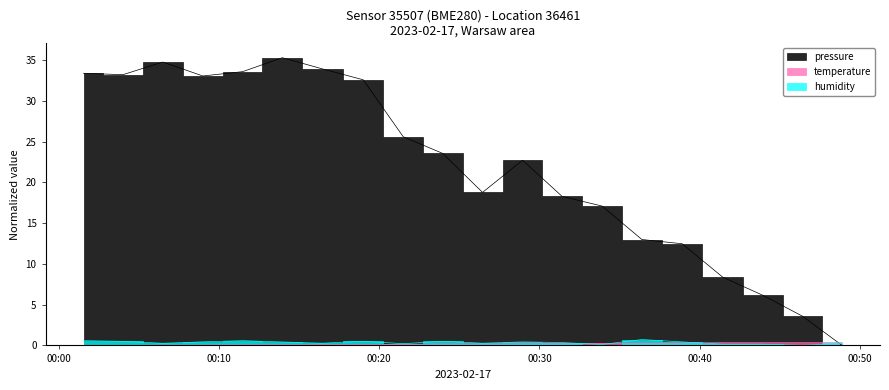

Which series has the largest total across all categories?

pressure